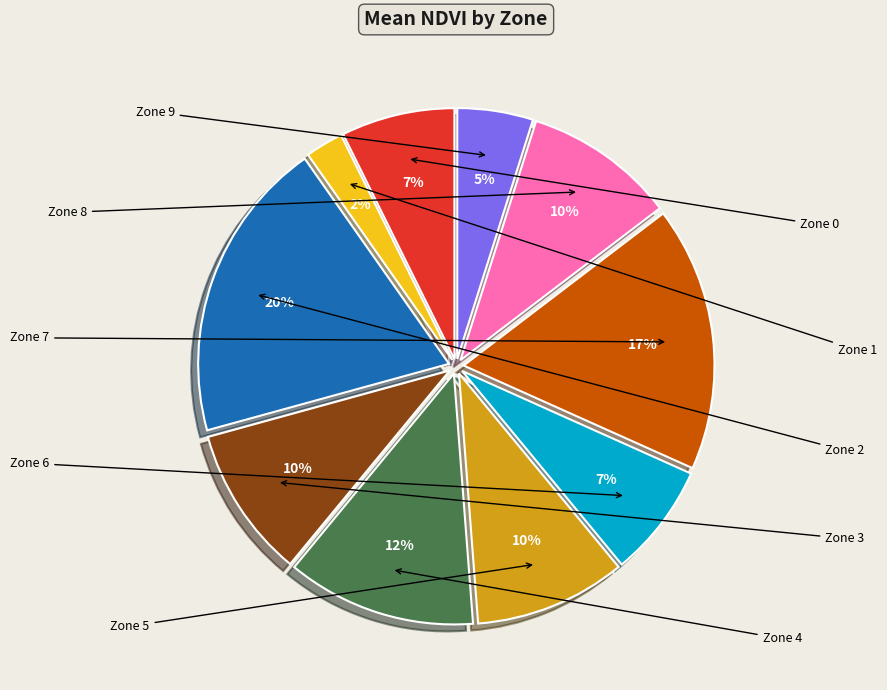

Is there any slice that represents more than half of the pie?

No